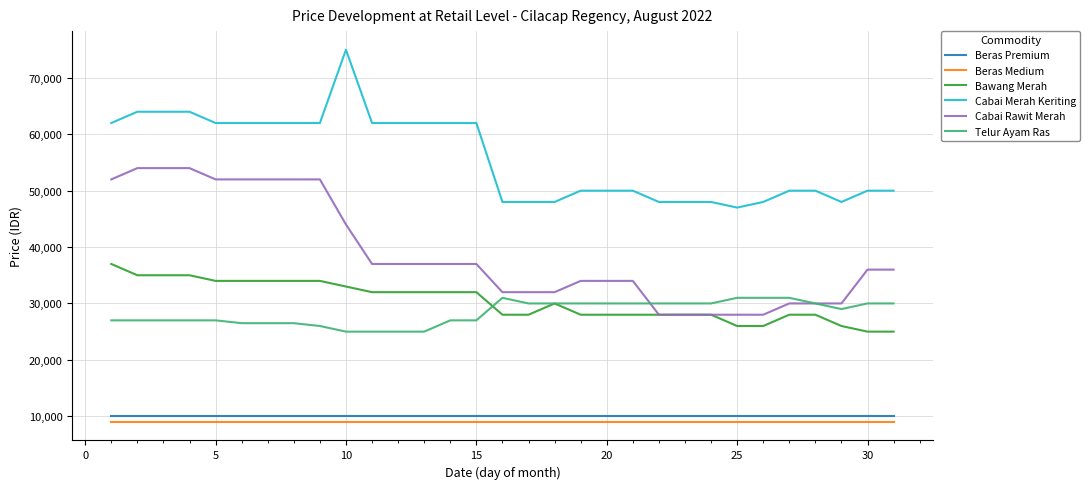

True or false: Beras Premium and Beras Medium cross at least once.

False